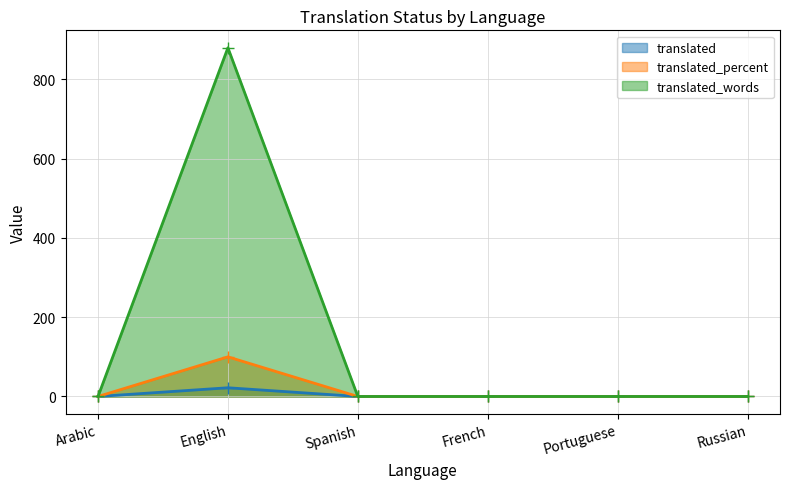

Which has a higher value, English or Russian?

English